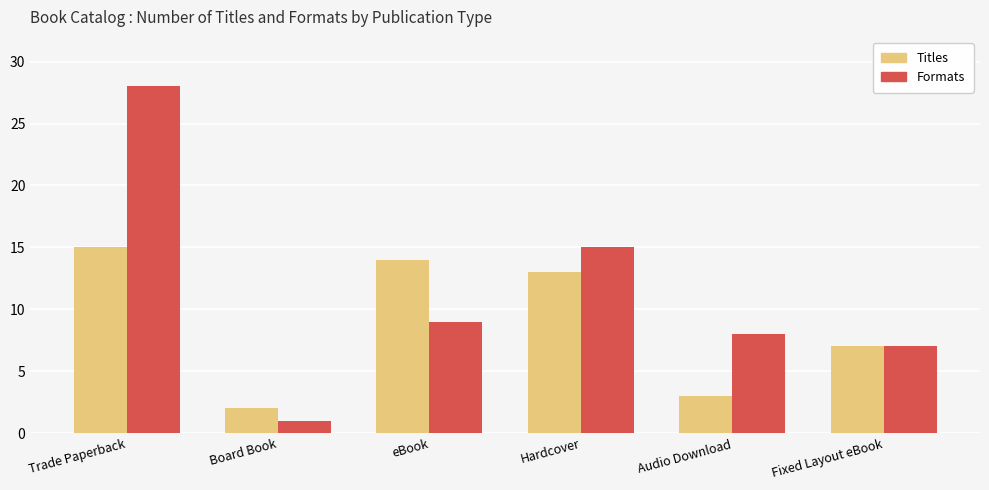

Which category has the lowest value across all series?

Board Book